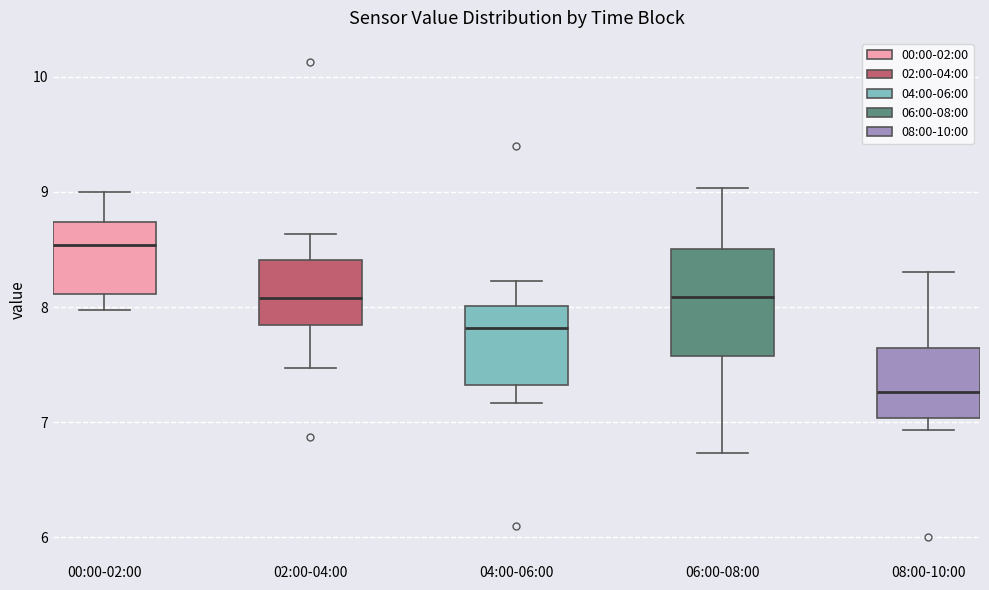

Reading left to right, transcribe this box plot: for each box, give where its median line is, the range the box spans, and where its two whiskers end, as read against the y-axis. The values are not printed on the chart, so give them approximately, as read against the axis.

00:00-02:00: median 8.5, box 8.1 to 8.7, whiskers 8.0 to 9.0
02:00-04:00: median 8.1, box 7.8 to 8.4, whiskers 7.5 to 8.6
04:00-06:00: median 7.8, box 7.3 to 8.0, whiskers 7.2 to 8.2
06:00-08:00: median 8.1, box 7.6 to 8.5, whiskers 6.7 to 9.0
08:00-10:00: median 7.3, box 7.0 to 7.6, whiskers 6.9 to 8.3